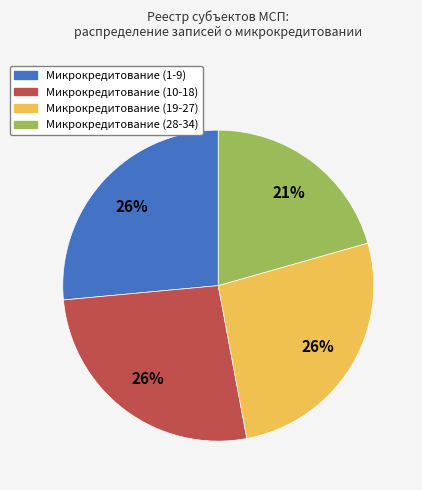

What percentage is the Микрокредитование (19-27) slice, to the nearest percent?

26%